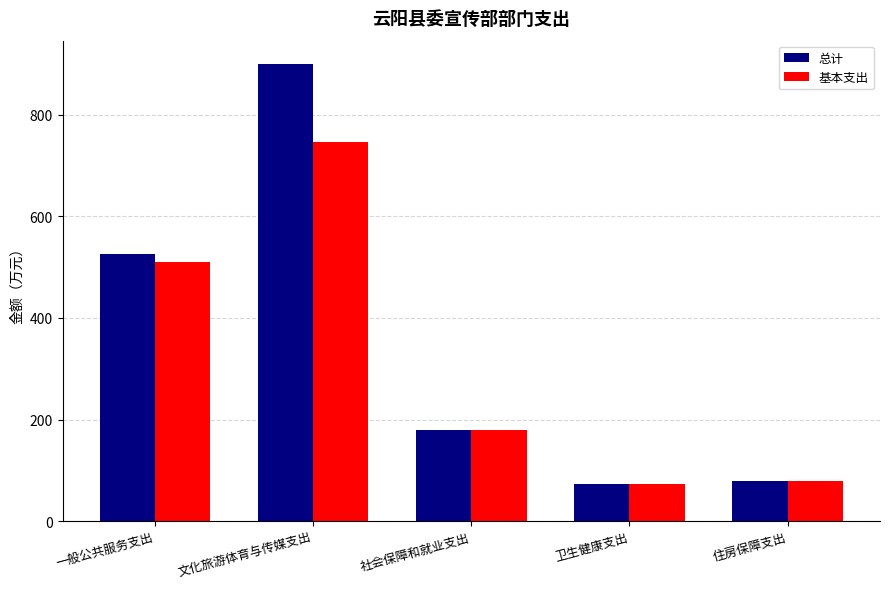

Which series has the largest total across all categories?

总计